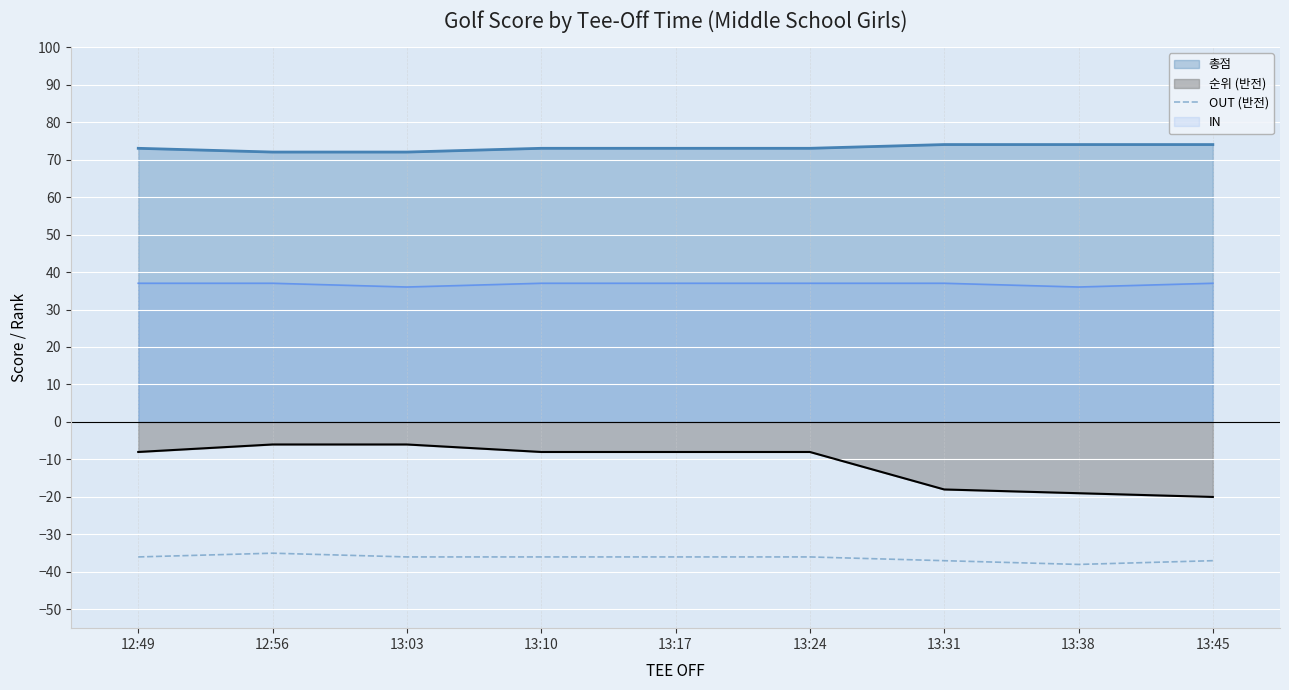

Rank the series by their average value, from lowest to highest.

OUT (반전), 순위 (반전), IN, 총점